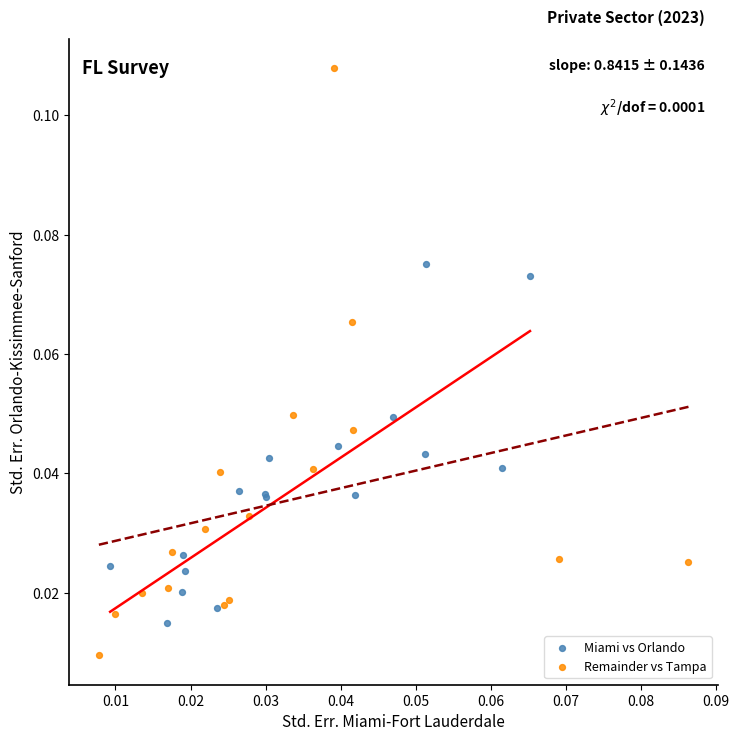

What are all the series names shown in the legend?

Miami vs Orlando, Remainder vs Tampa